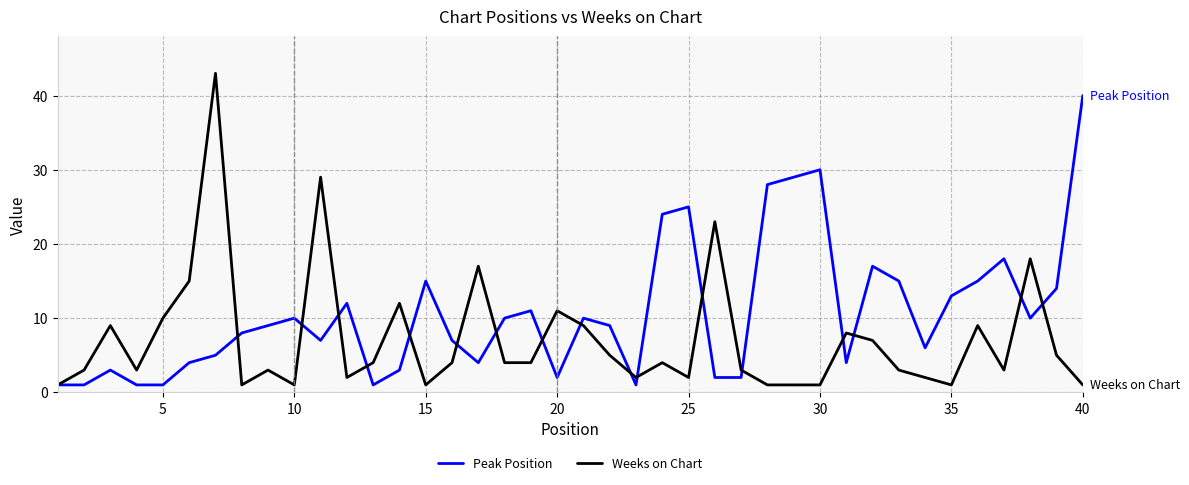

Which series has the widest spread of values?

Weeks on Chart